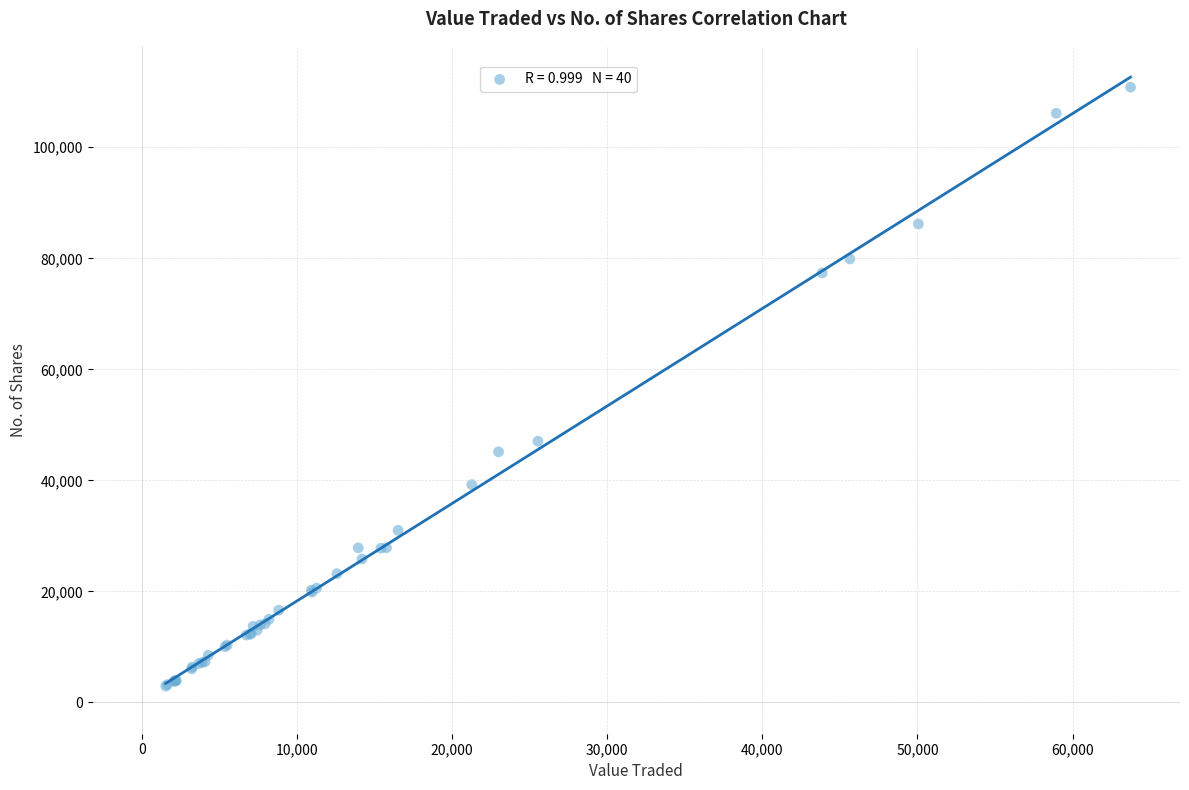

What Y value in the scatter plot is closest to 56878?

47049